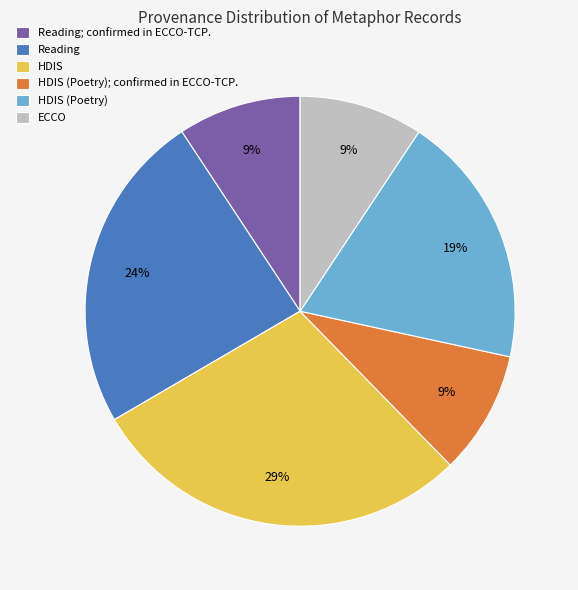

How many segments does this pie chart have?

6